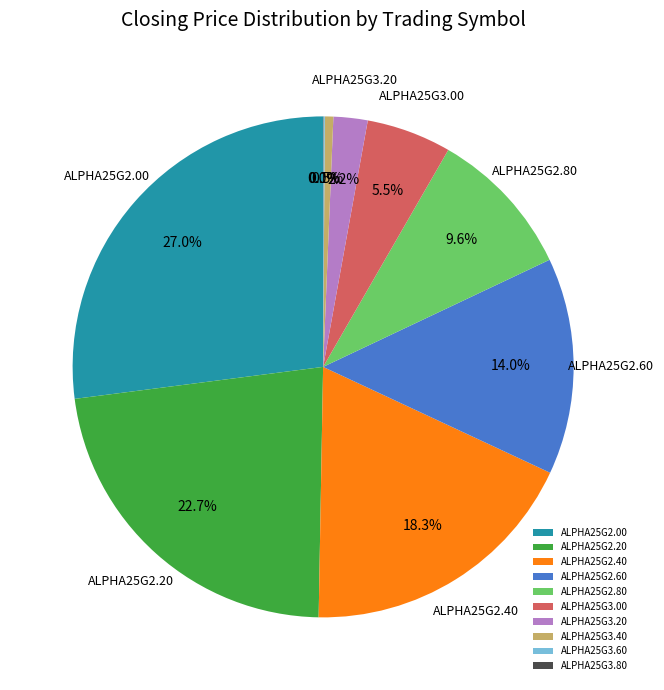

Which slice is the largest?

ALPHA25G2.00